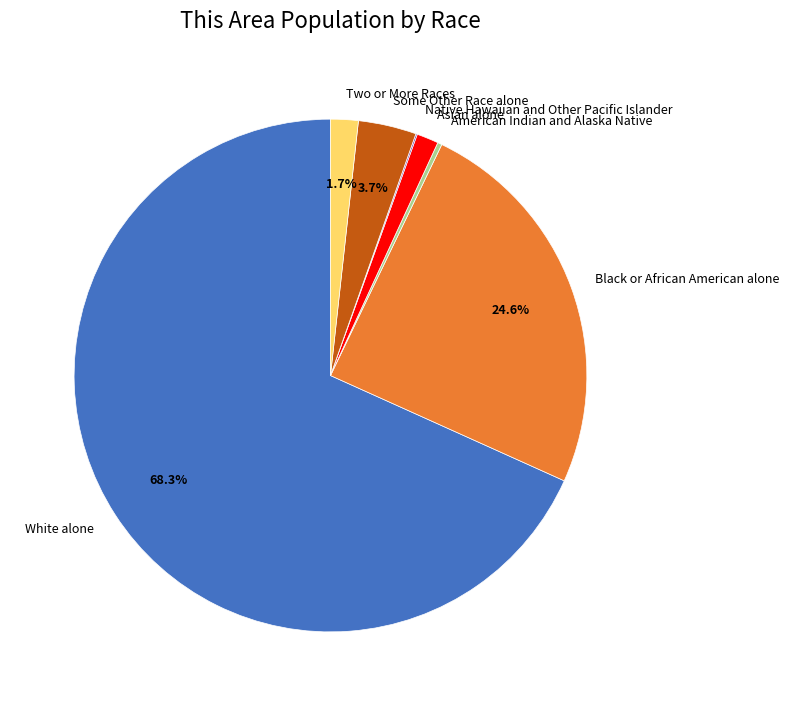

What is the ratio of the value at Two or More Races to the value at Black or African American alone?

0.1